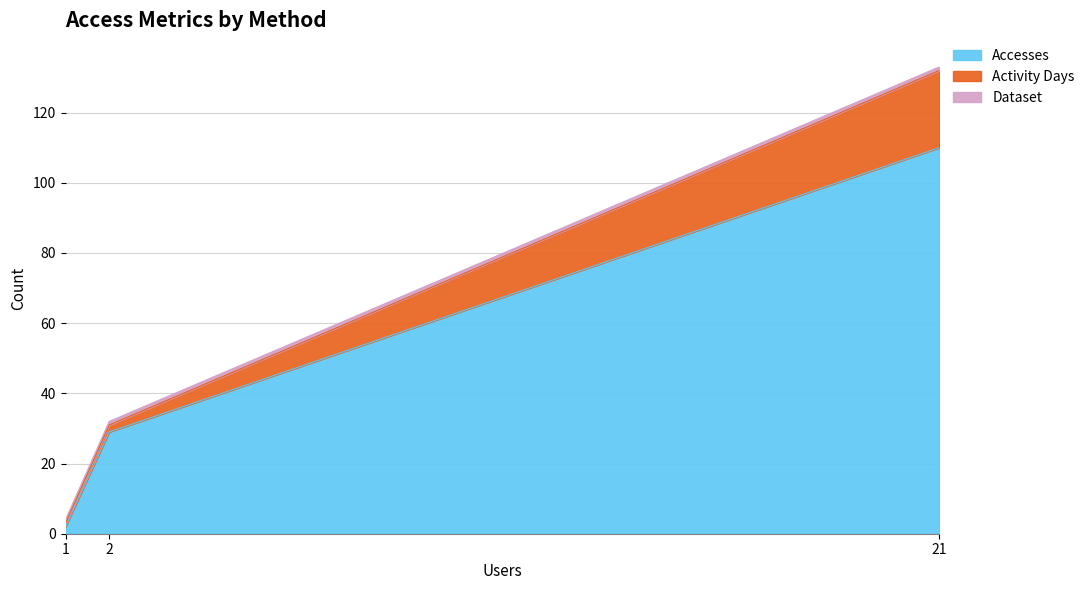

The Accesses series shows 110 at 21. True or false?

True